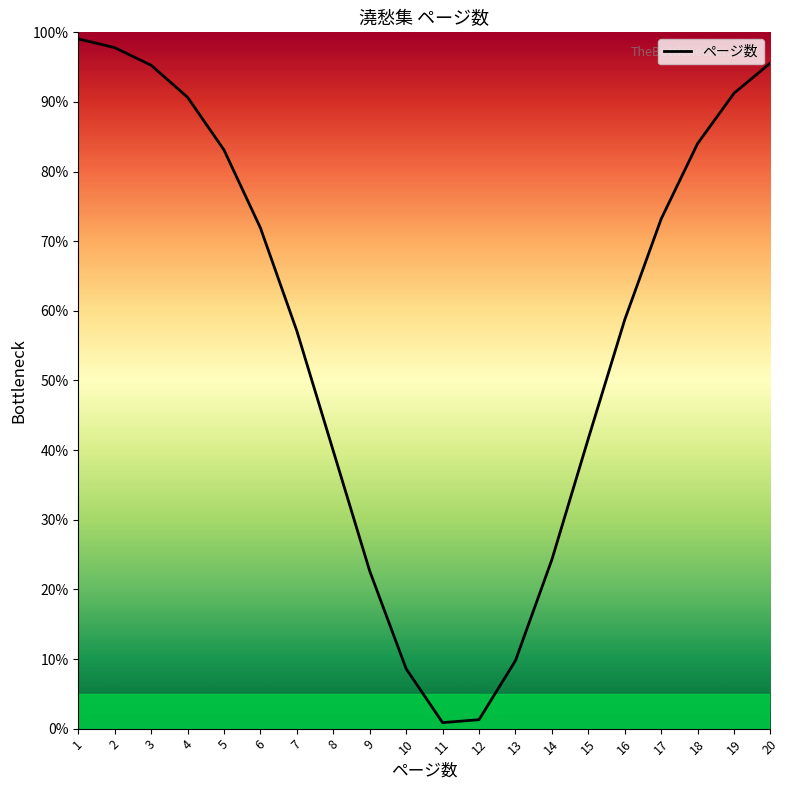

Is this an area chart (filled region under the line)?

No